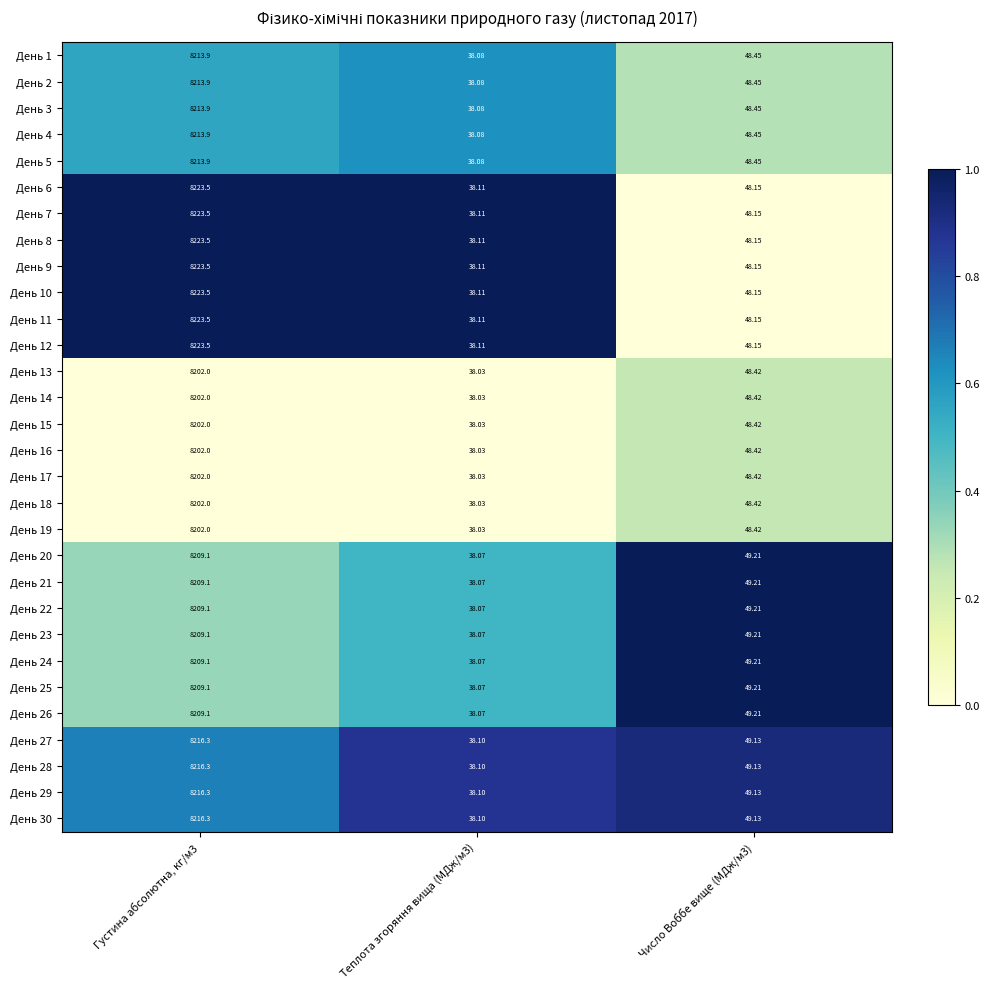

How many data points does each series have?

3